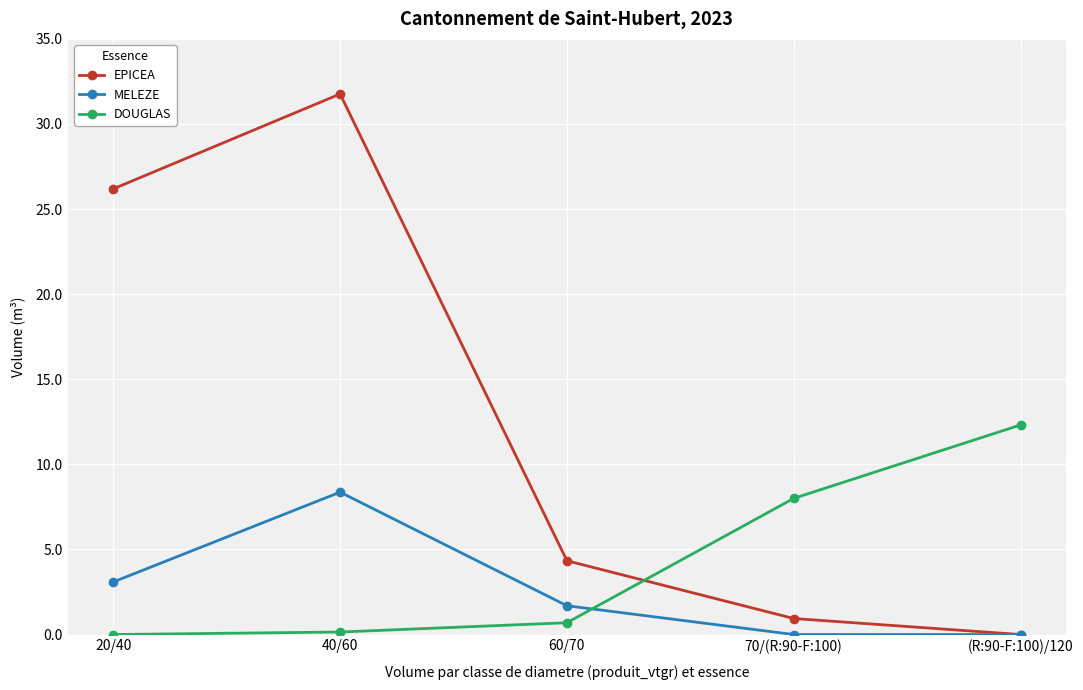

Reading left to right, list all the values displayed in this chart.

EPICEA: 20/40=26.2	40/60=31.8	60/70=4.3	70/(R:90-F:100)=0.9	(R:90-F:100)/120=0.0
MELEZE: 20/40=3.1	40/60=8.4	60/70=1.7	70/(R:90-F:100)=0.0	(R:90-F:100)/120=0.0
DOUGLAS: 20/40=0.0	40/60=0.1	60/70=0.7	70/(R:90-F:100)=8.0	(R:90-F:100)/120=12.3